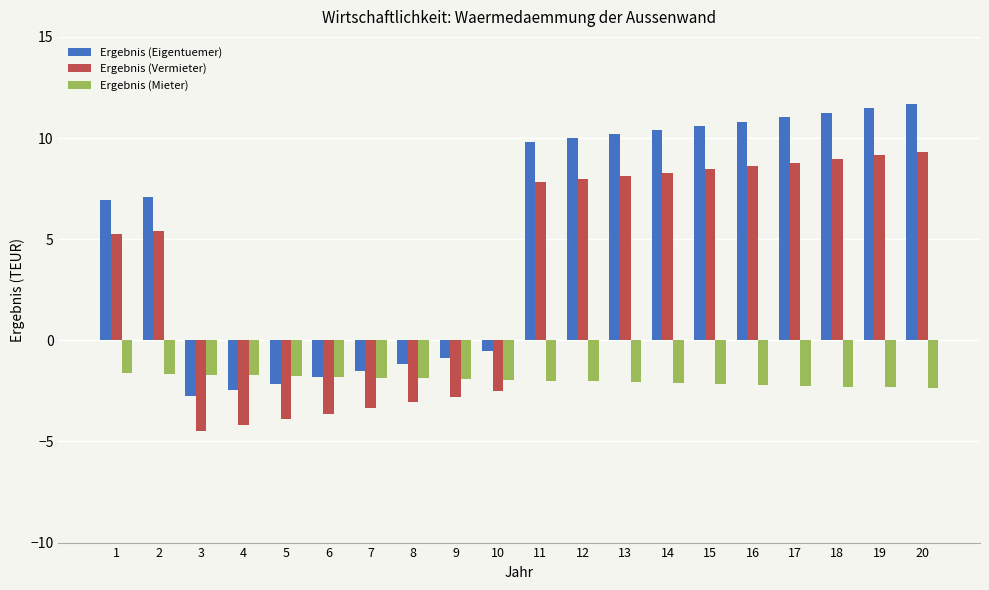

What is the spread (max minus min) of values at 15?

12.8